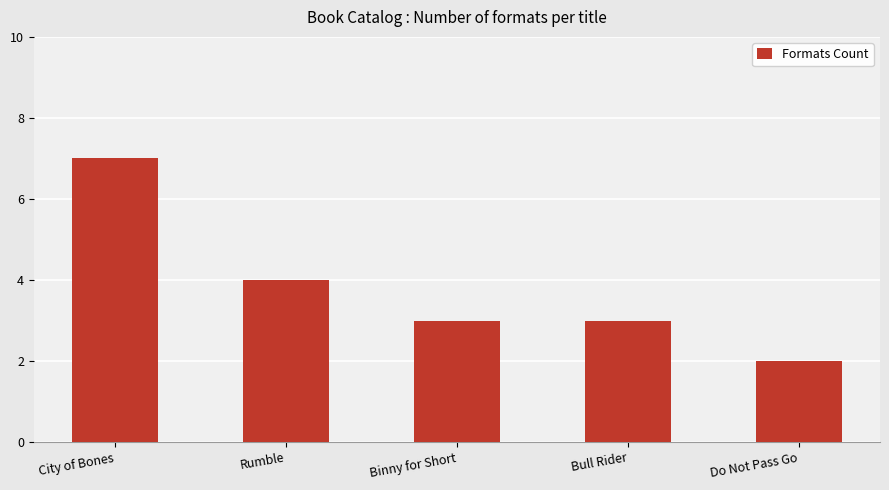

What is the difference between the maximum and minimum values?

5